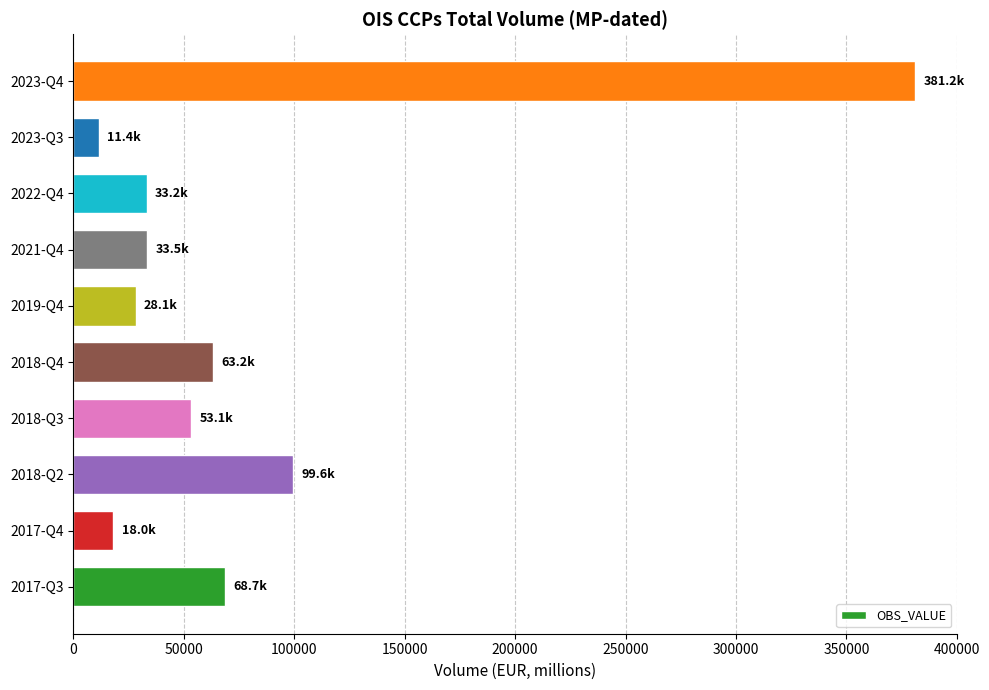

What is the minimum value shown in the chart?

11448.7